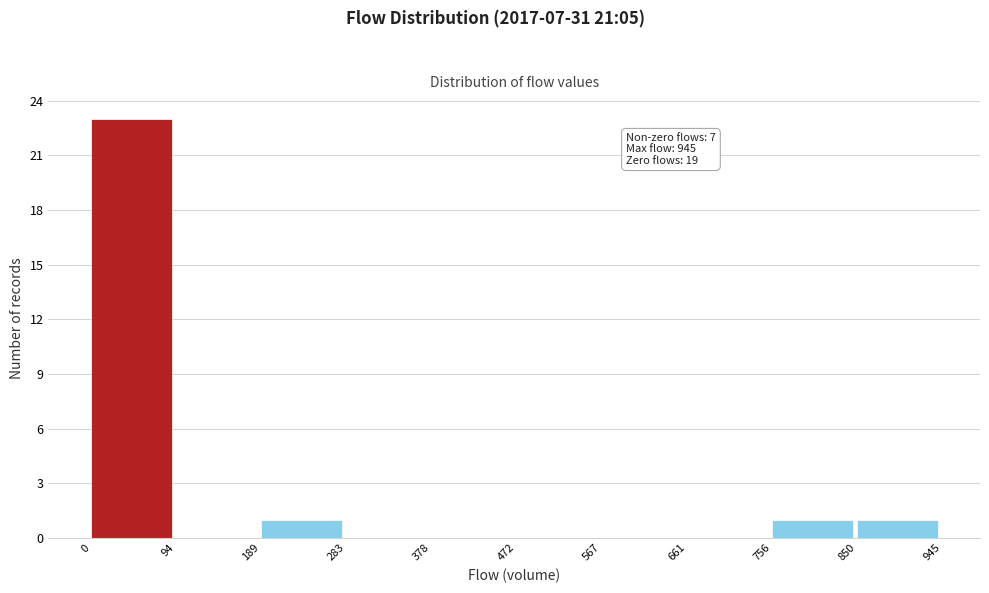

Over which range of the x-axis is the bar tallest?

0 to 94